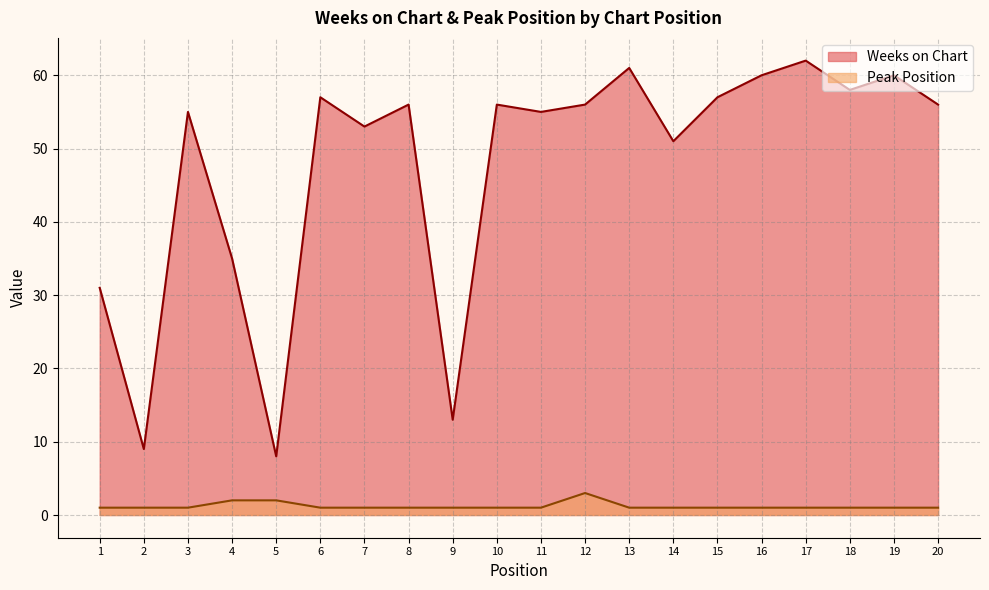

The Weeks on Chart series shows 58 at 18. True or false?

True